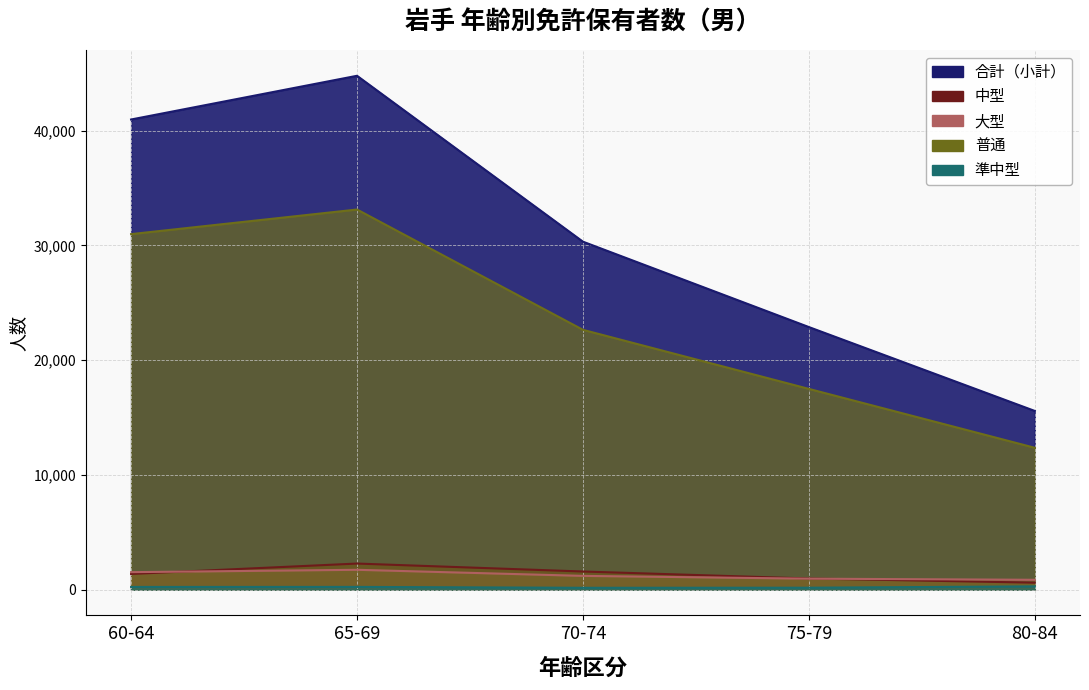

At which category does the chart reach its peak across all series?

65-69